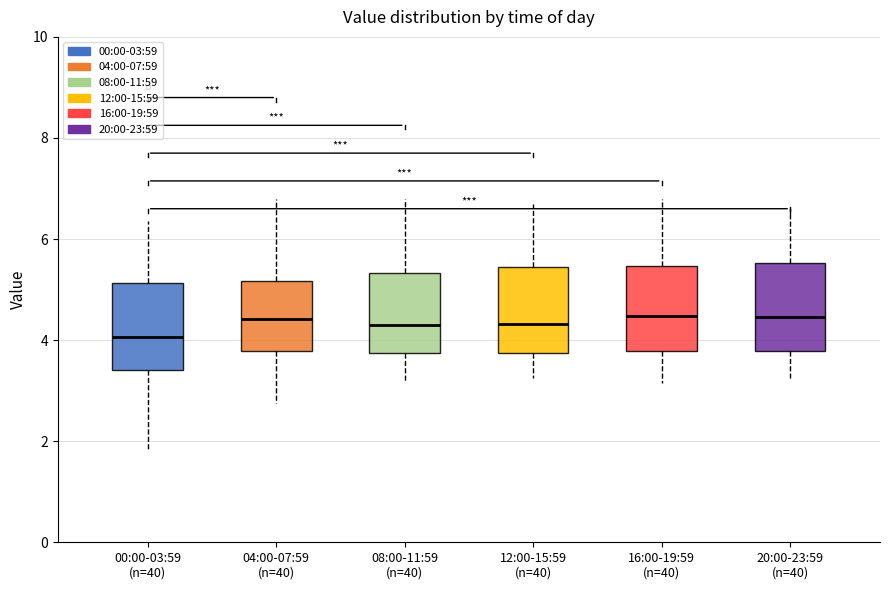

Reading left to right, read every box against the y-axis: the position of its median line, the range the box covers, and the ends of its whiskers. The values are not printed on the chart, so give them approximately, as read against the axis.

00:00-03:59 (n=40): median 4.0, box 3.4 to 5.2, whiskers 1.8 to 6.4
04:00-07:59 (n=40): median 4.4, box 3.8 to 5.2, whiskers 2.8 to 6.8
08:00-11:59 (n=40): median 4.4, box 3.8 to 5.4, whiskers 3.2 to 6.8
12:00-15:59 (n=40): median 4.4, box 3.8 to 5.4, whiskers 3.2 to 6.8
16:00-19:59 (n=40): median 4.4, box 3.8 to 5.4, whiskers 3.2 to 6.8
20:00-23:59 (n=40): median 4.4, box 3.8 to 5.6, whiskers 3.2 to 6.8